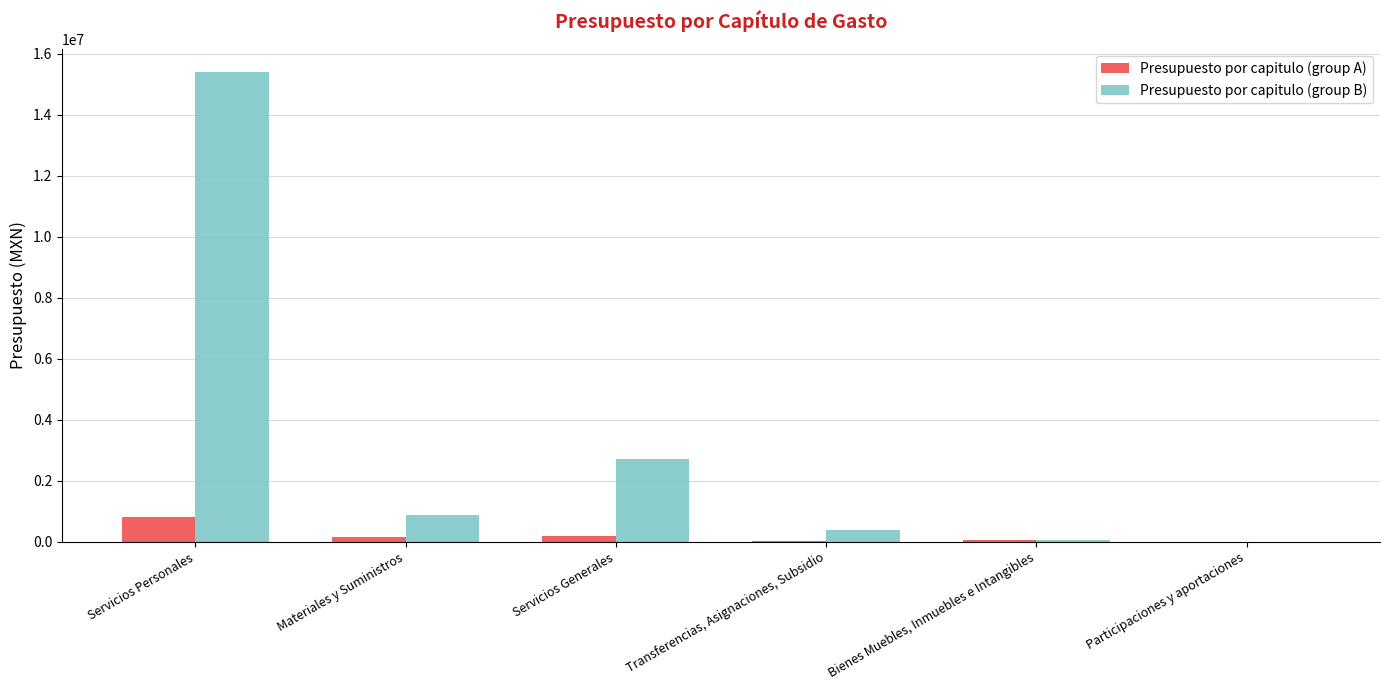

What is the sum of all Presupuesto por capitulo (group A) values?

1236483.9